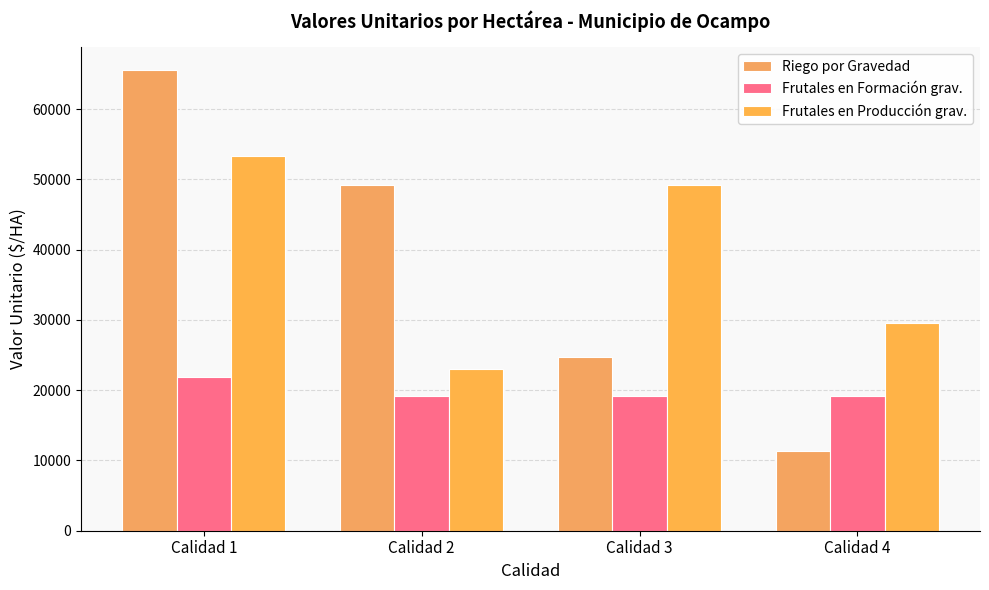

At how many categories does at least one series exceed 12209?

4